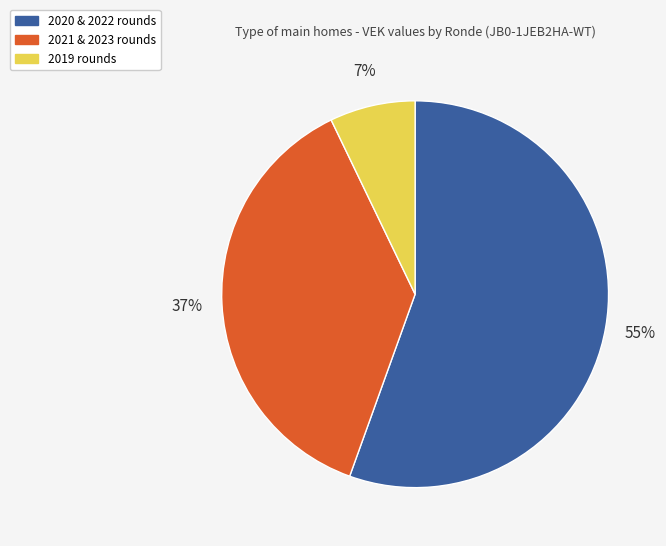

To the nearest percent, what is the combined percentage of 2020 & 2022 rounds and 2019 rounds?

63%